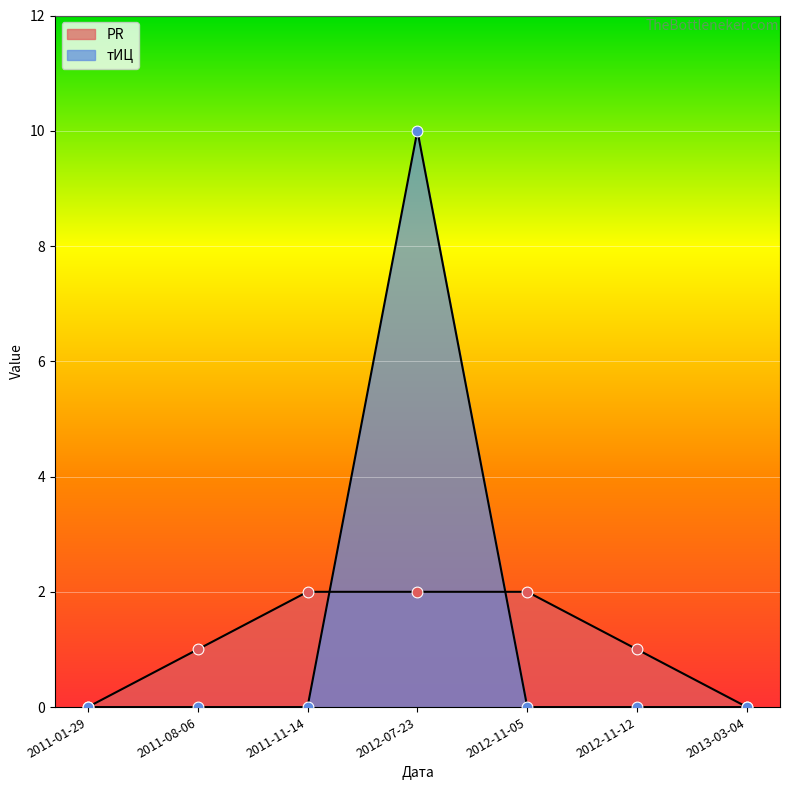

At how many categories does at least one series exceed 2?

1